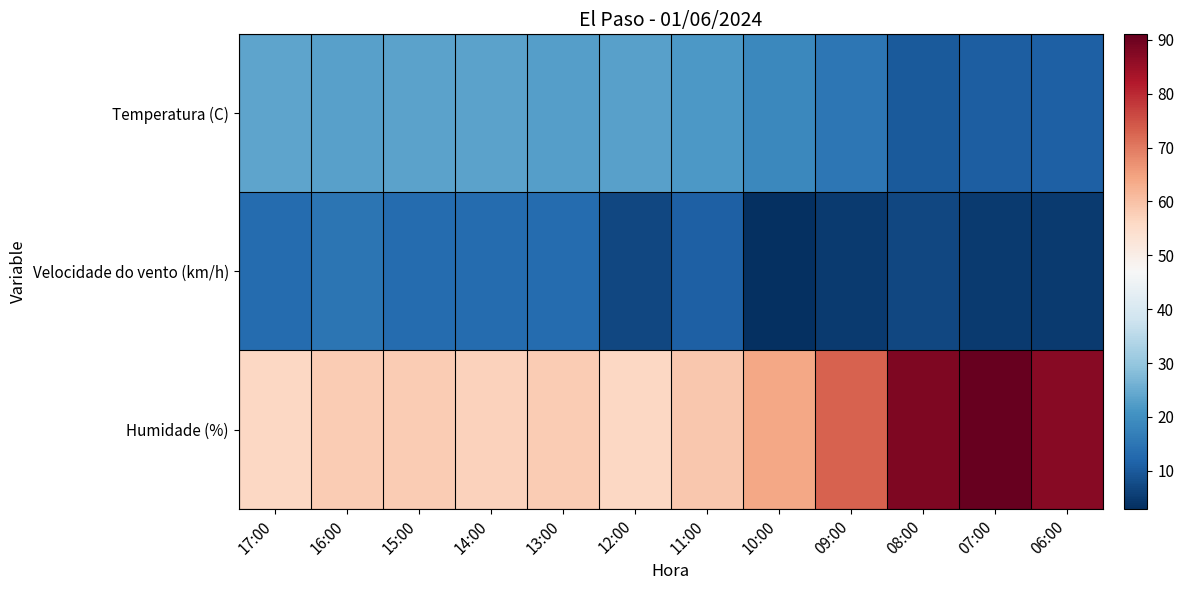

What is the spread (max minus min) of values at 15:00?

45.0